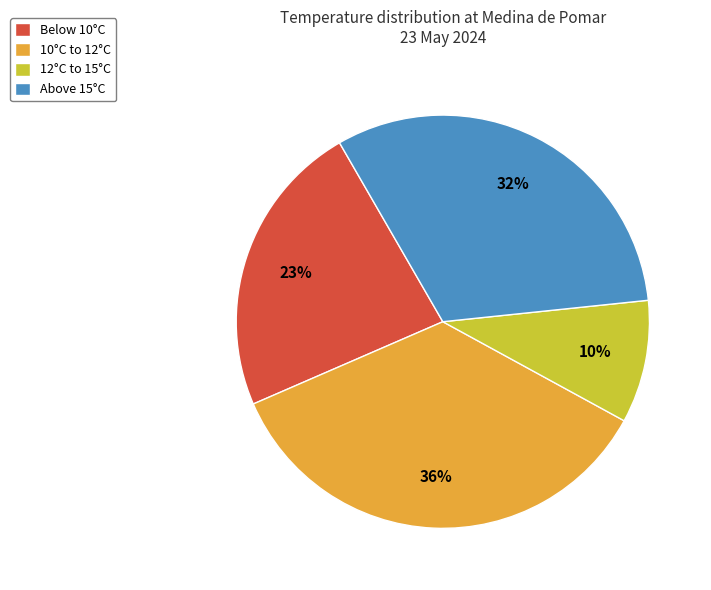

Between Below 10°C and Above 15°C, which is larger?

Above 15°C